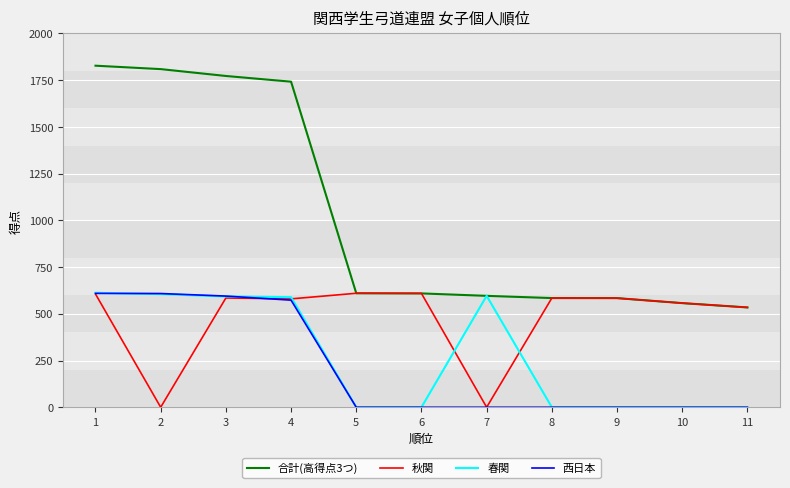

How many values in the 合計(高得点3つ) series exceed 609?

6